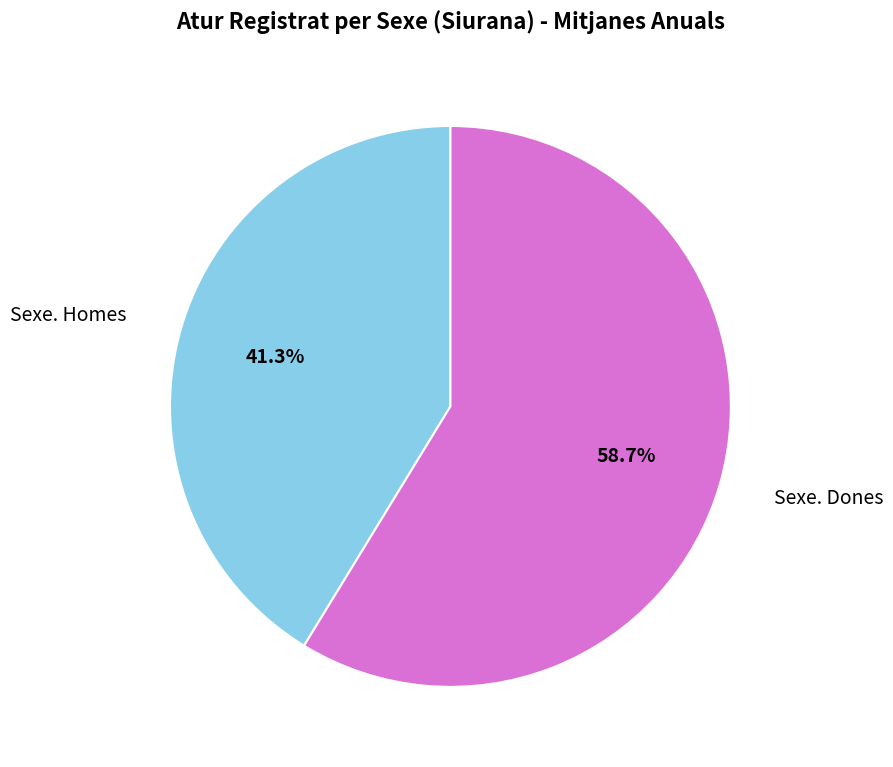

Does any single category account for the majority?

Yes